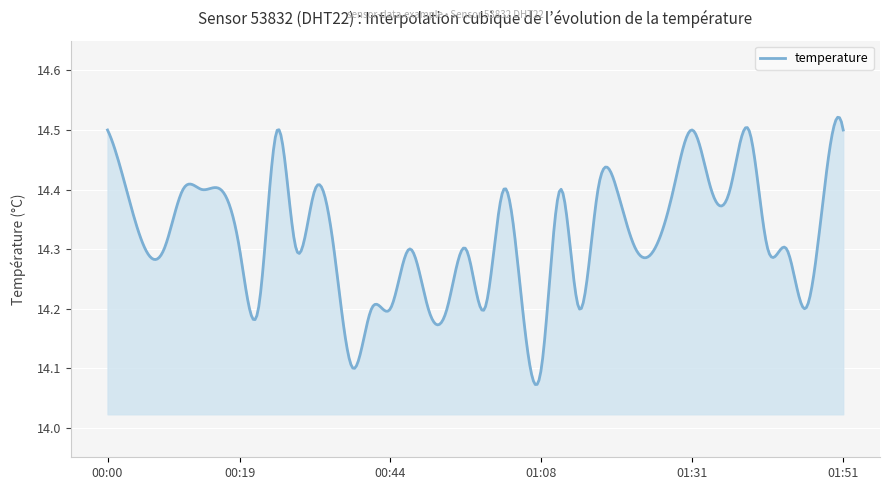

What is the difference between the maximum and minimum values?

0.4